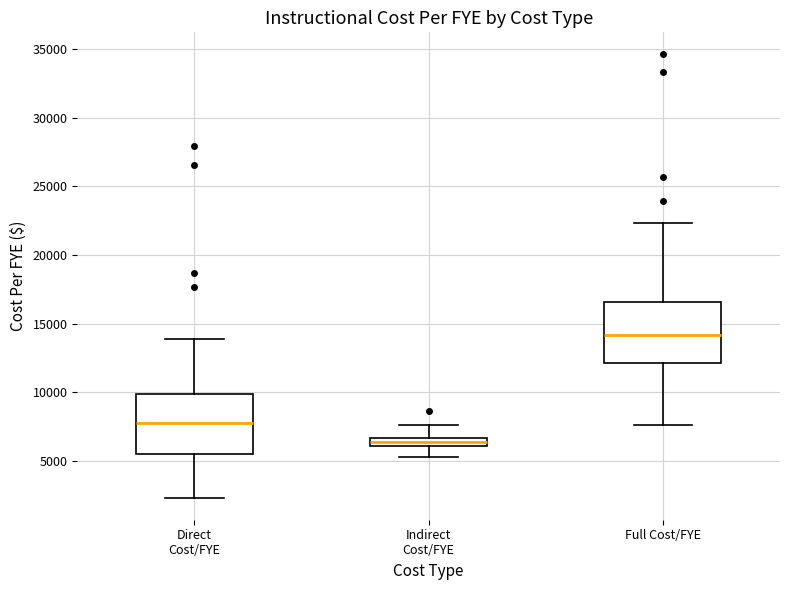

Where is the upper edge of the box for Direct Cost/FYE on the y-axis? The values are not printed on the chart, so give them approximately, as read against the axis.

10000